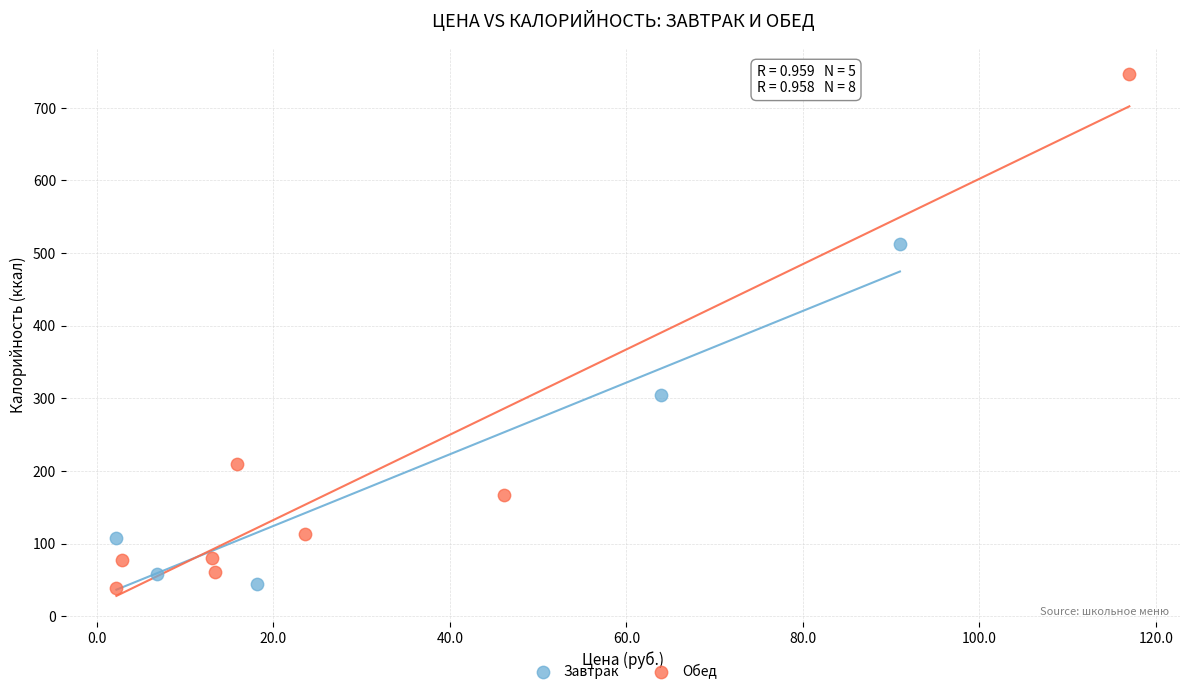

Which series has the widest spread of Y values?

Обед